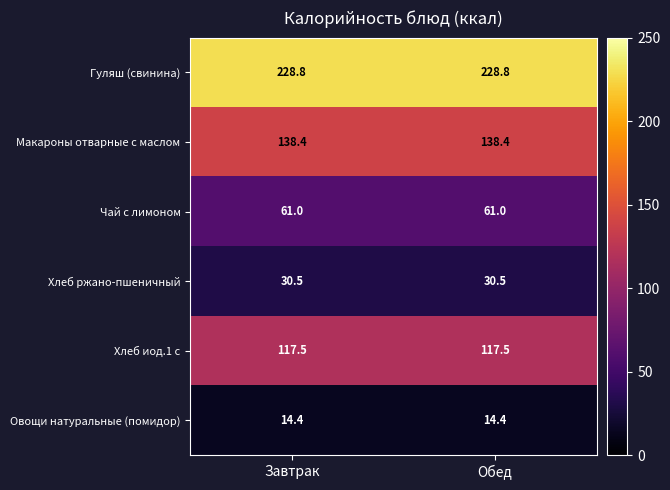

True or false: Макароны отварные с маслом has a value of 219.5 at Завтрак.

False